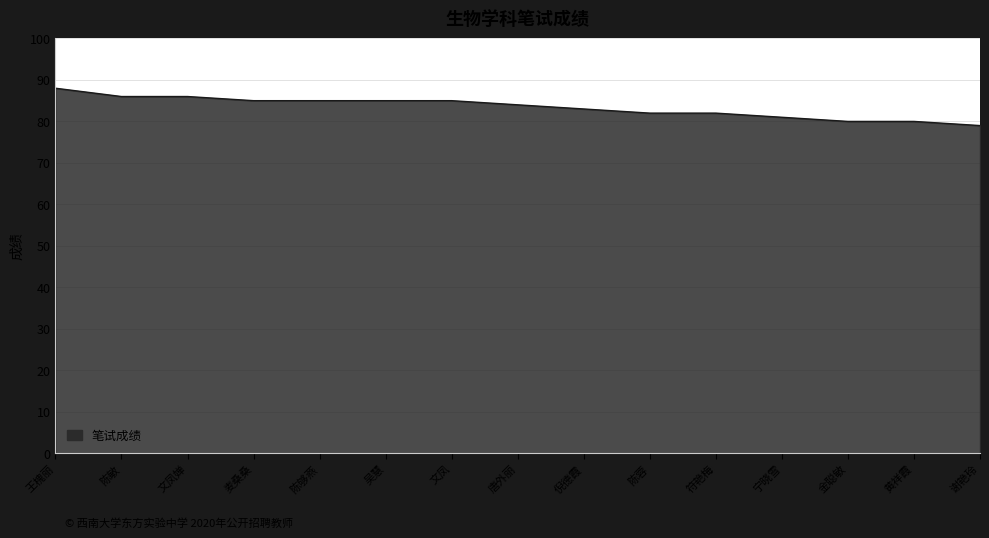

What is the difference between the values at 宁晓雪 and 文凤?

4